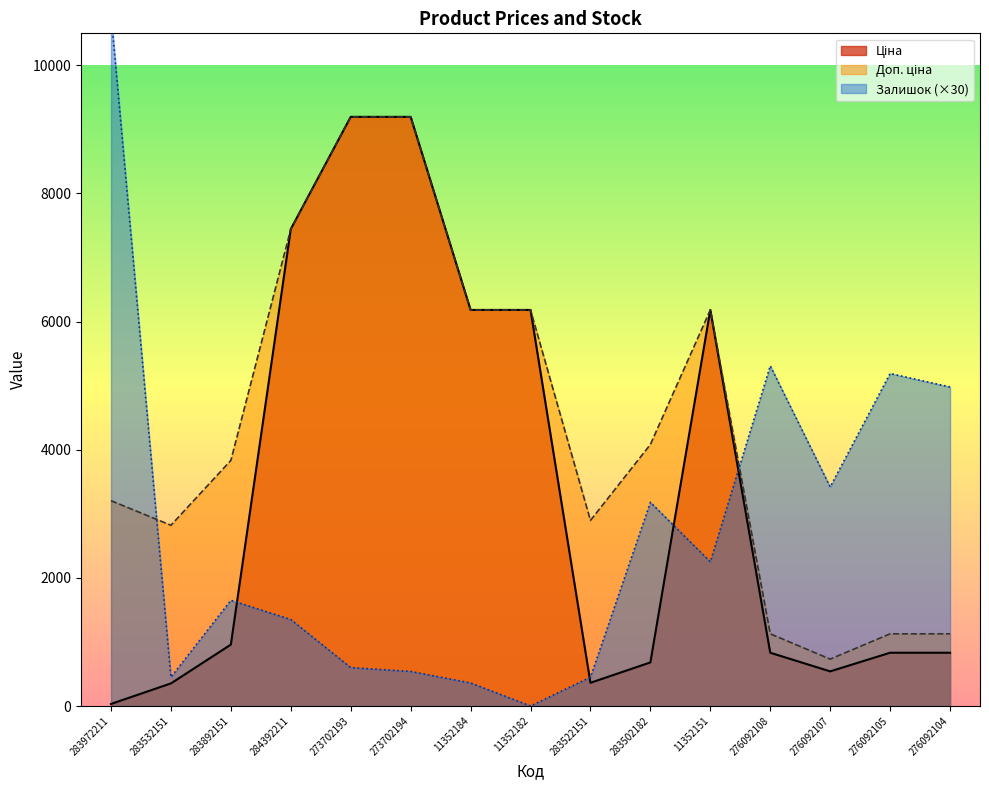

Rank the series by their maximum value, from highest to lowest.

Залишок, Ціна, Доп. ціна